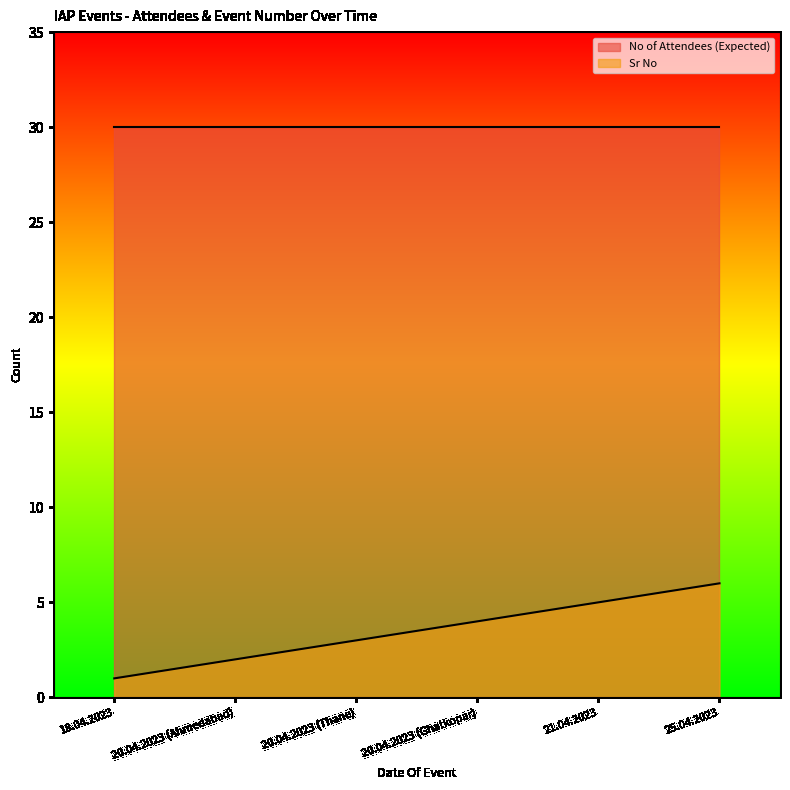

What is the difference between the values at 18.04.2023 and 25.04.2023?

5